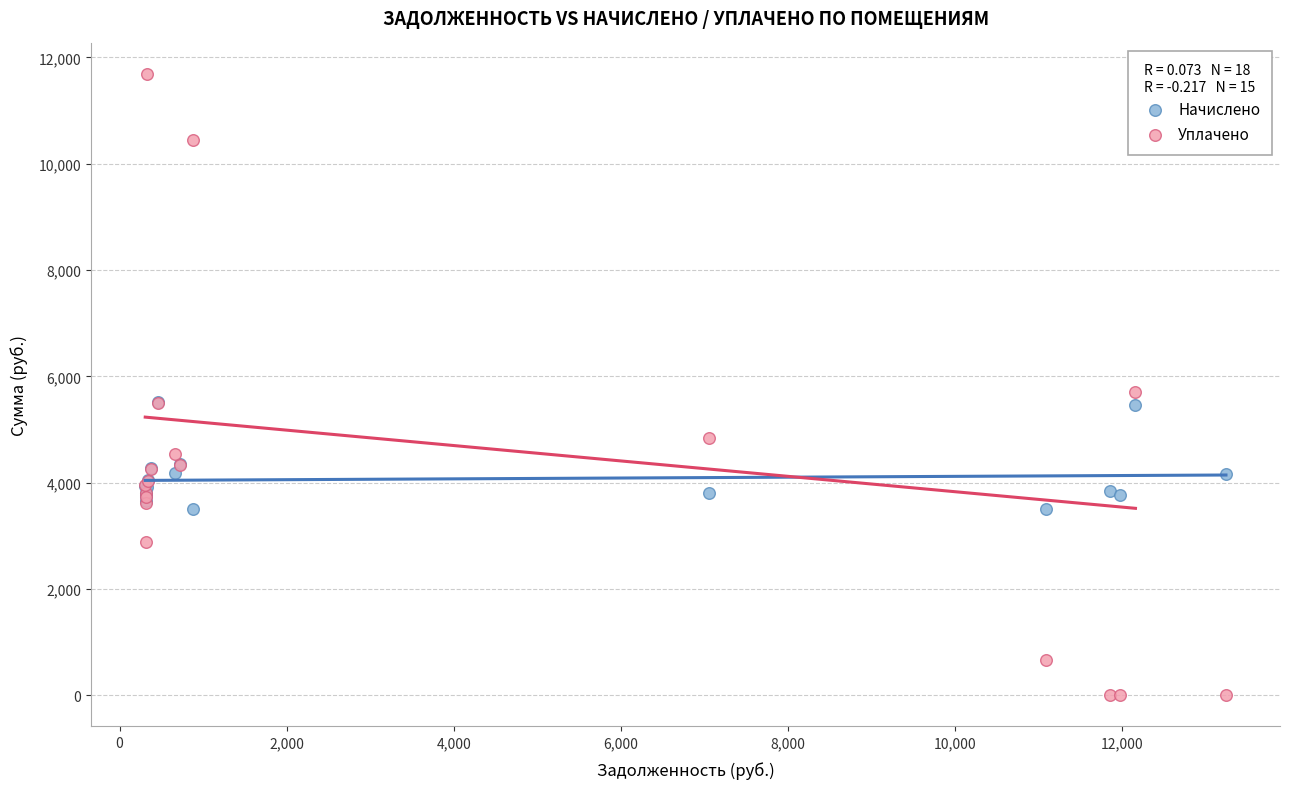

Which series reaches the minimum Y coordinate?

Уплачено